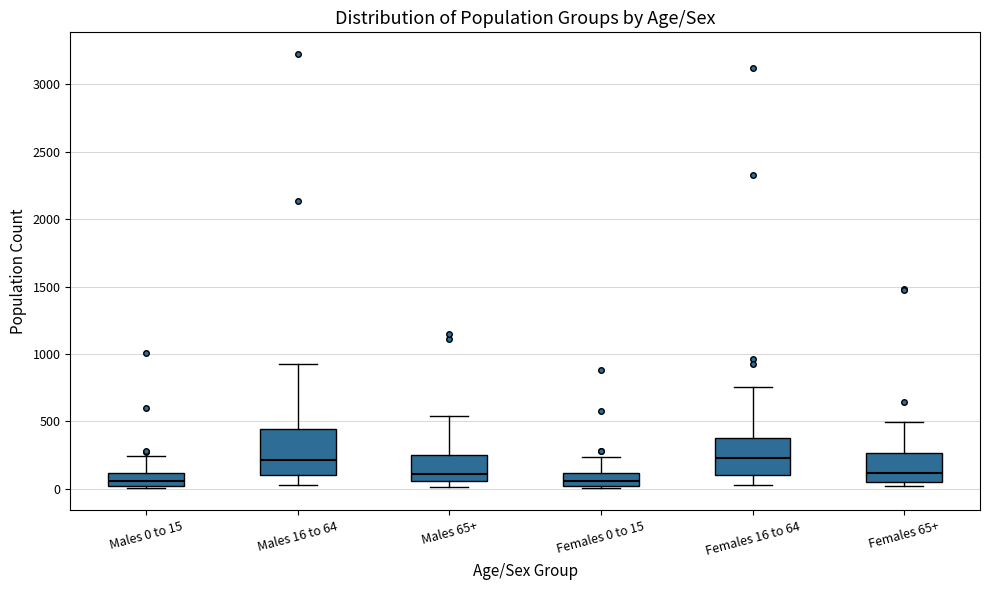

Where does the upper whisker of the box for Males 0 to 15 end on the y-axis? The values are not printed on the chart, so give them approximately, as read against the axis.

250